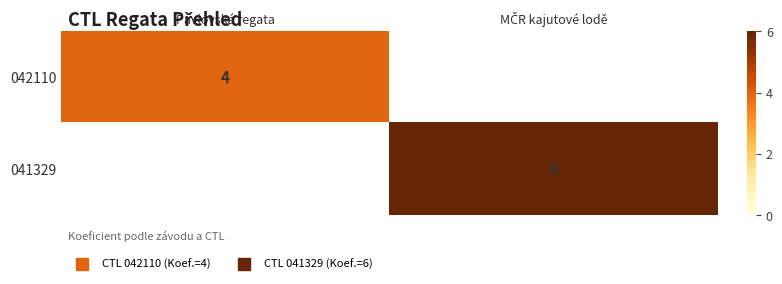

Rank the series by their maximum value, from highest to lowest.

042110, 041329